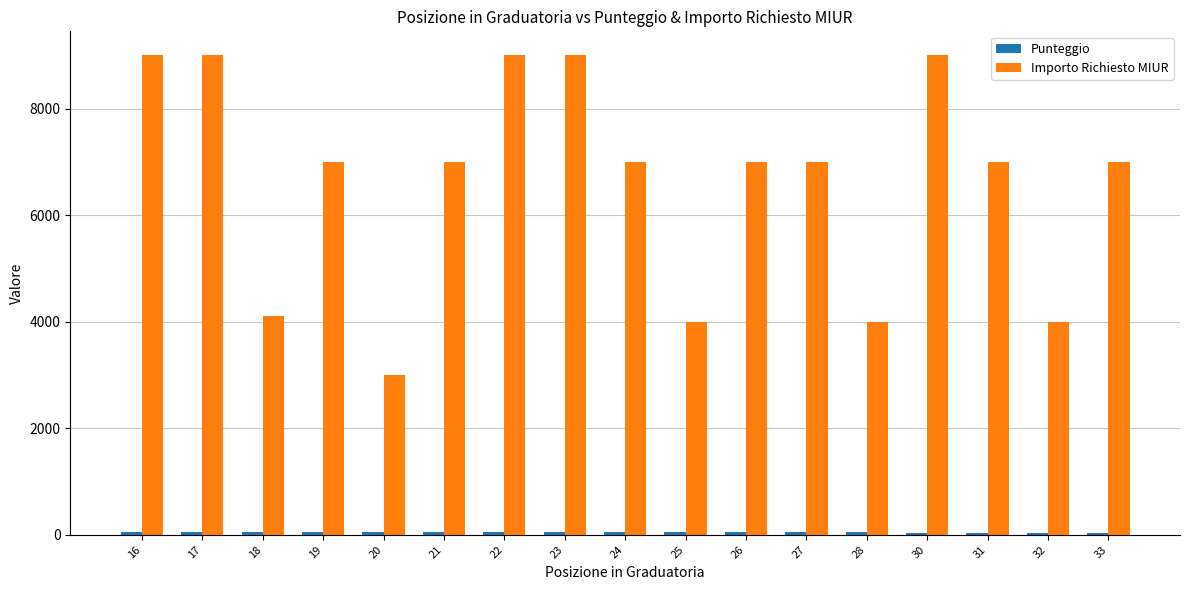

What is the highest value of the Importo Richiesto MIUR series?

9000.0